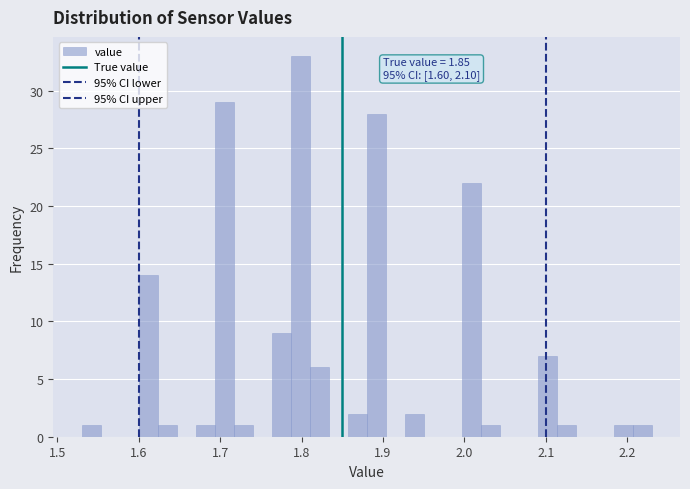

Read against the x-axis, roughly where is the centre of the tallest bar?

1.80